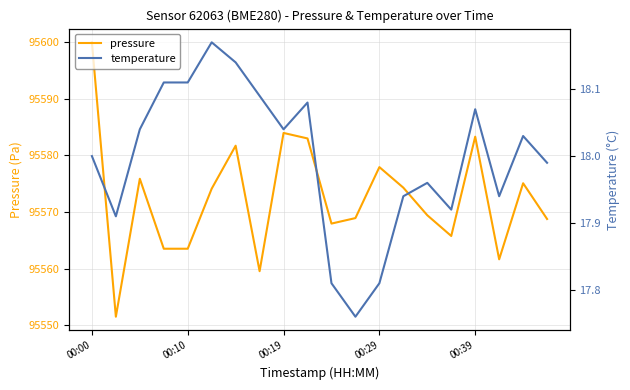

Which has a higher value, 6 or 19?

6